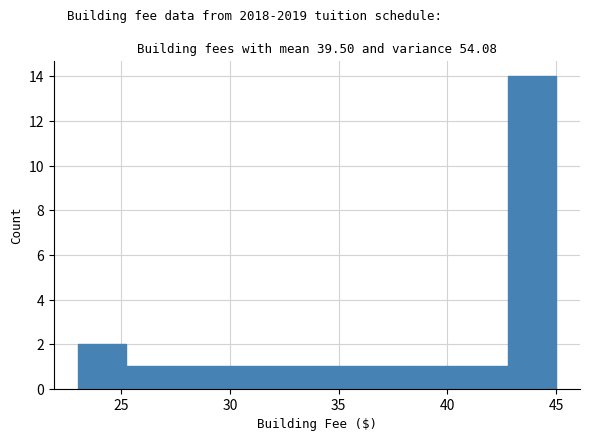

Reading left to right, list every bar in this chart as the range it spans on the x-axis followed by its height. Neither the bar edges nor the heights are printed on the chart, so give them approximately, as read against the axes.

23.0 to 25.2: 2
25.2 to 27.4: 1
27.4 to 29.6: 1
29.6 to 31.8: 1
31.8 to 34.0: 1
34.0 to 36.2: 1
36.2 to 38.4: 1
38.4 to 40.6: 1
40.6 to 42.8: 1
42.8 to 45.0: 14